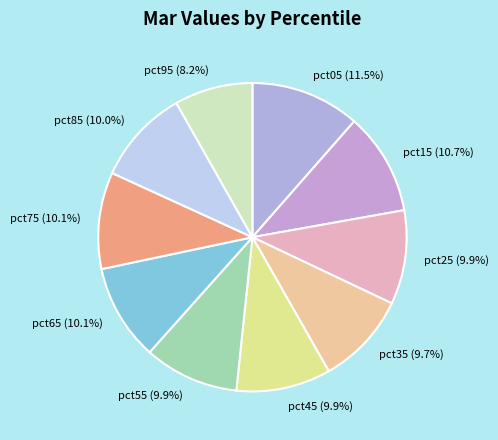

Which category has the biggest portion of the pie?

pct05